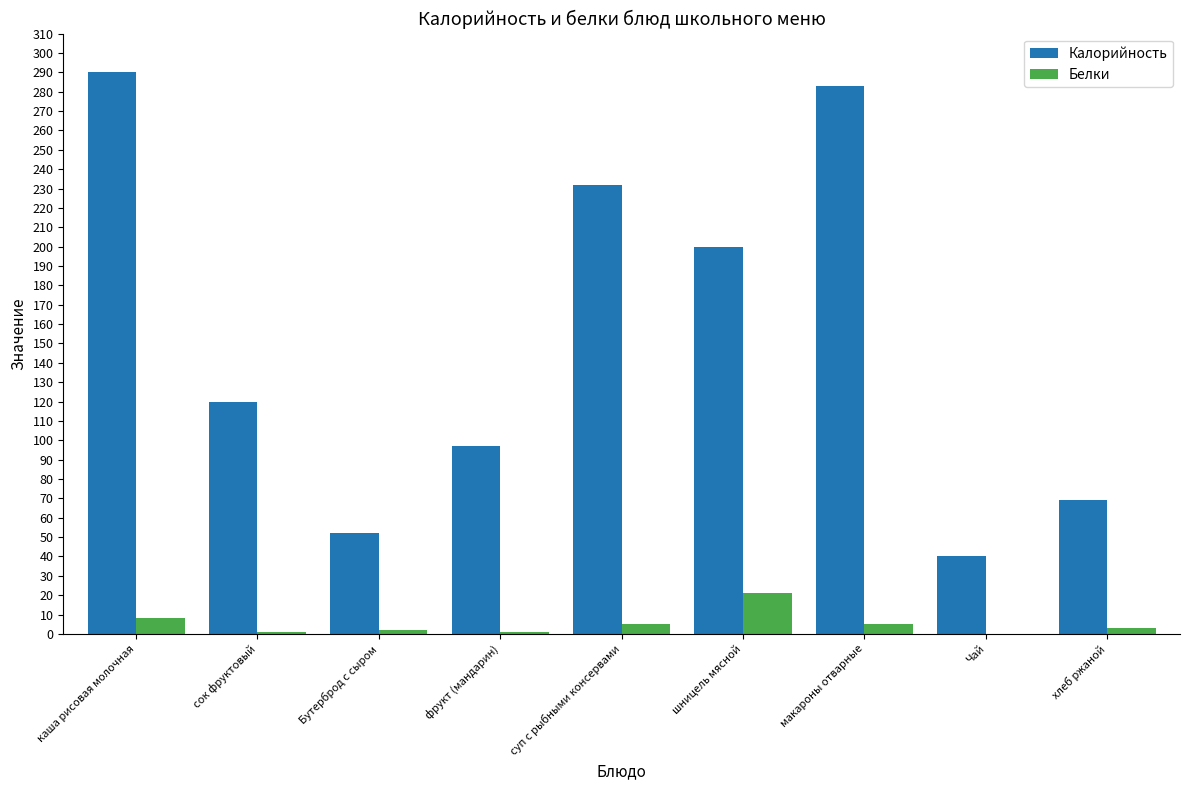

Is it true that Белки equals 2 at Бутерброд с сыром?

True